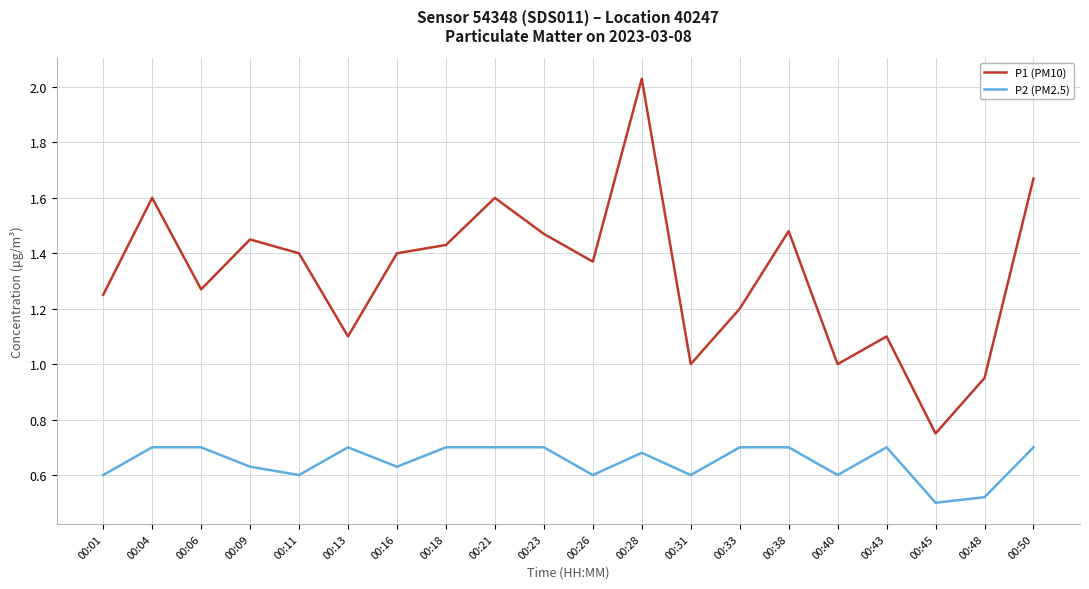

What is the difference between the maximum and second lowest values in the P1 (PM10) series?

1.1